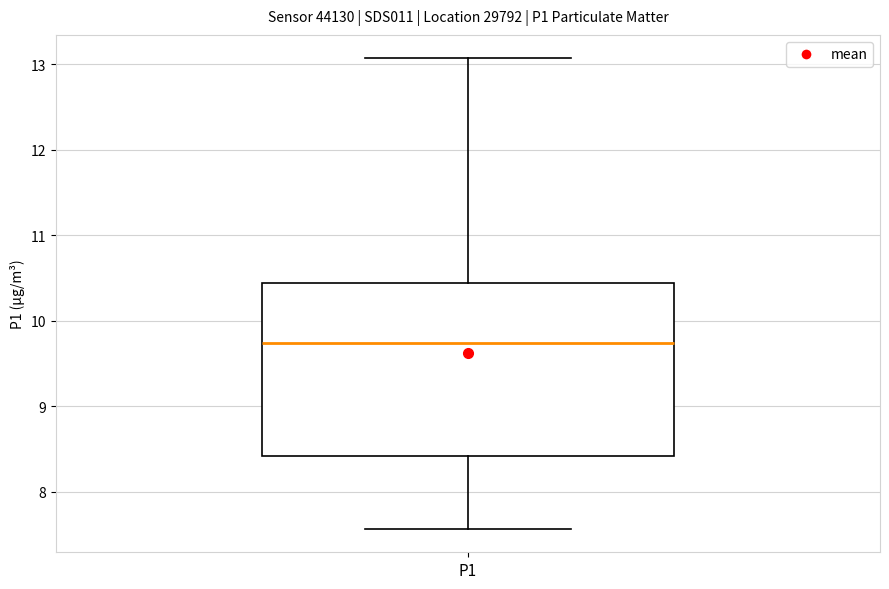

Where is the upper edge of the box for P1 on the y-axis? The values are not printed on the chart, so give them approximately, as read against the axis.

10.4